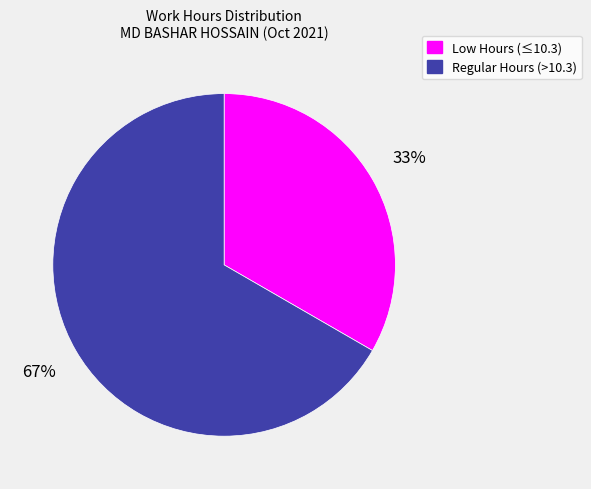

The Regular Hours (>10.3) slice represents 54% of the pie. True or false?

False